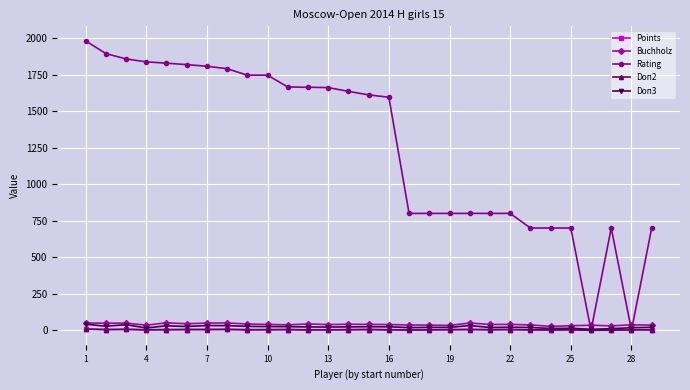

At how many categories does at least one series exceed 302?

27